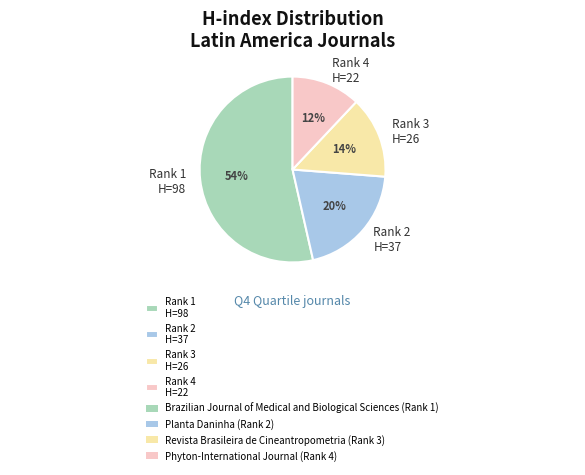

What is the majority slice?

Rank 1 H=98